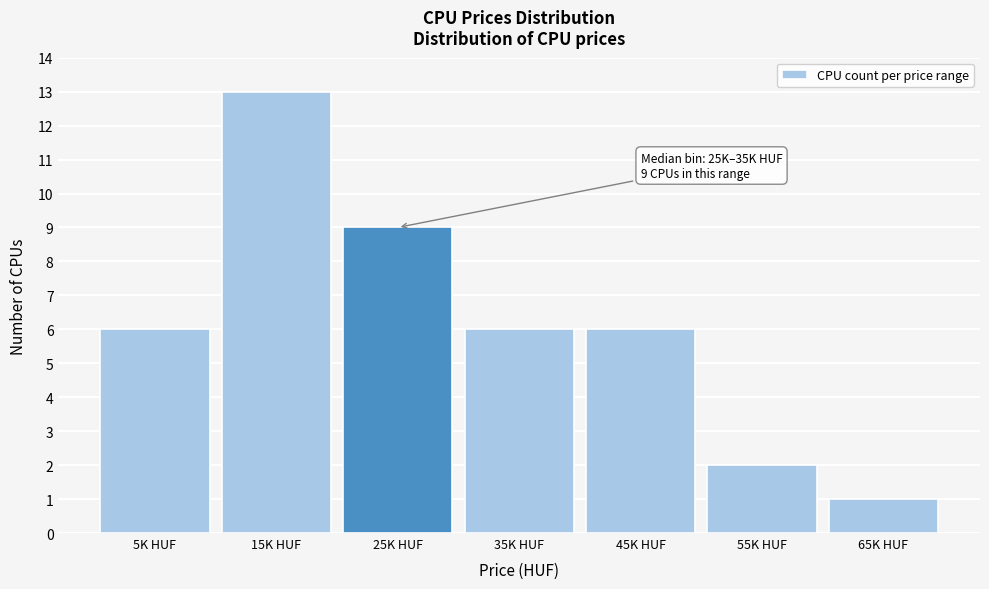

Reading right to left, transcribe all the data shown in this chart.

65K HUF=1	55K HUF=2	45K HUF=6	35K HUF=6	25K HUF=9	15K HUF=13	5K HUF=6